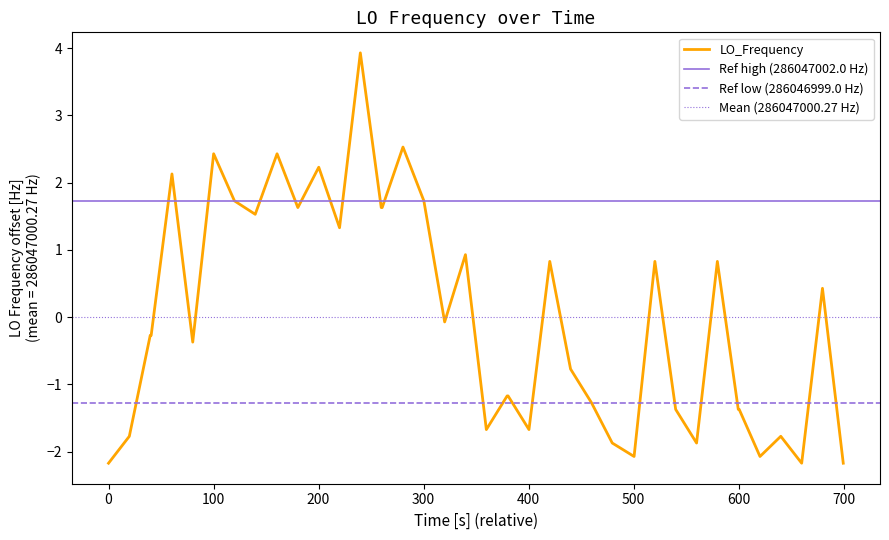

What is the lowest value of the LO_Frequency series?

-2.2